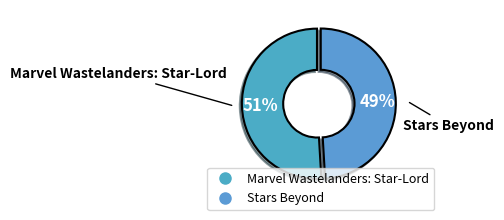

Count the number of slices in the pie.

2